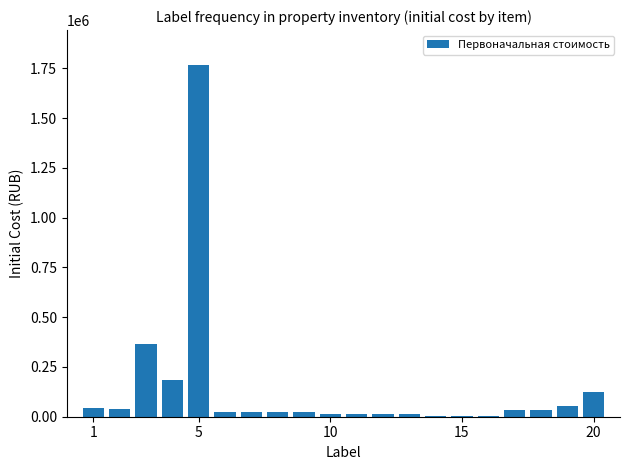

What is the sum of all values?

2820596.8